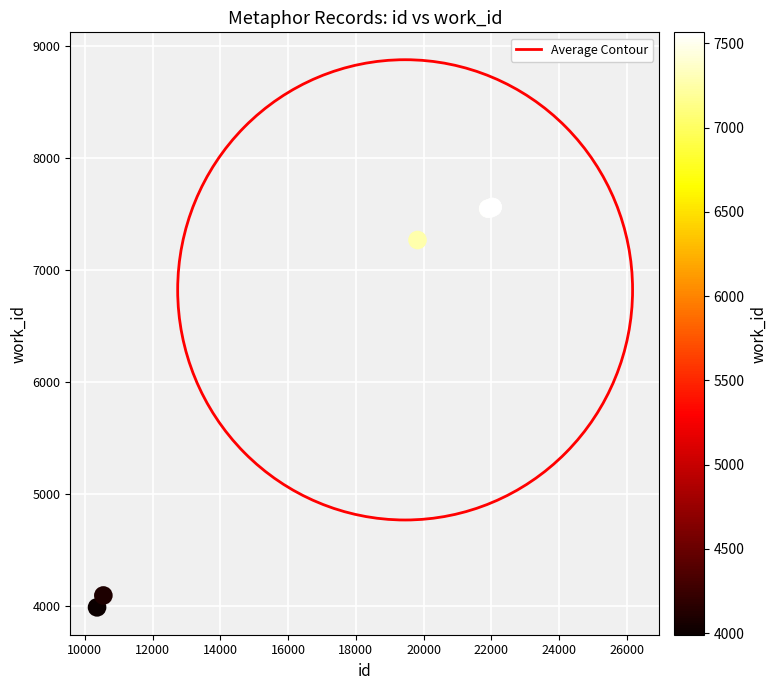

What Y value in the scatter plot is closest to 5777?

7271